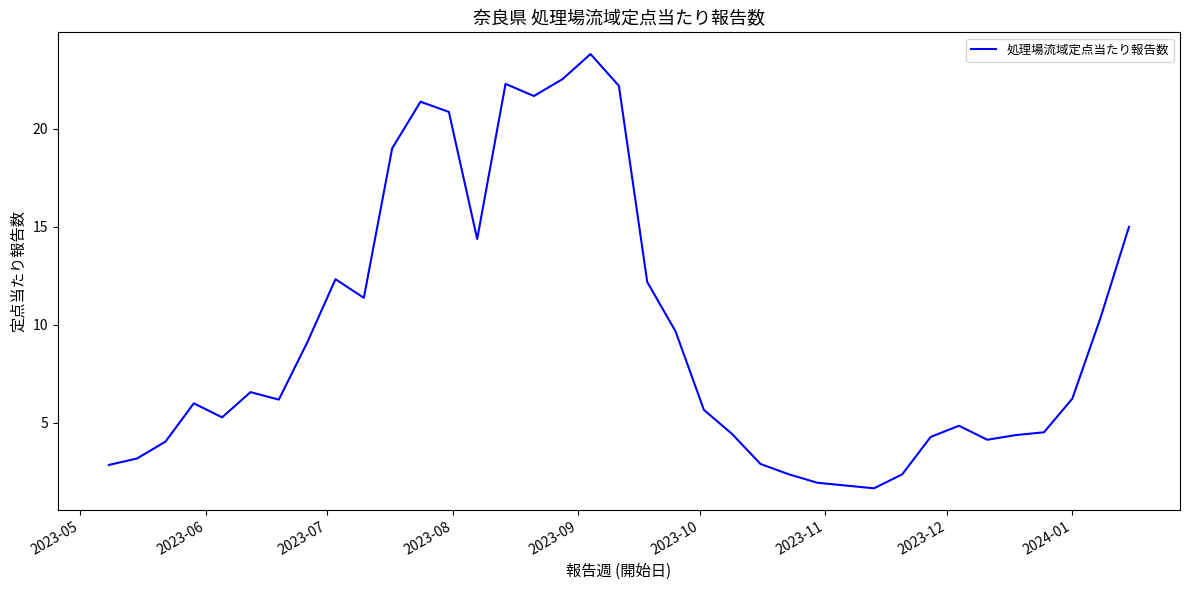

True or false: there are more than 2 points higher than both neighbors.

True